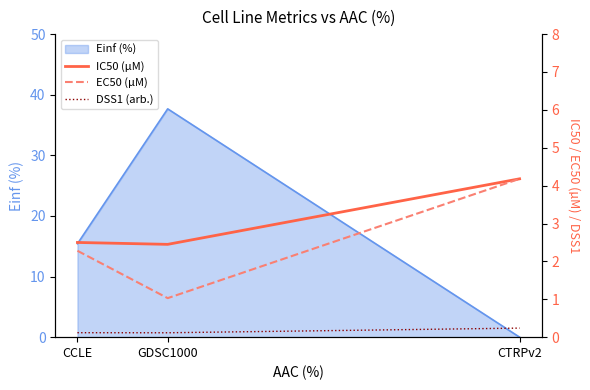

How many lines are shown in the chart?

3